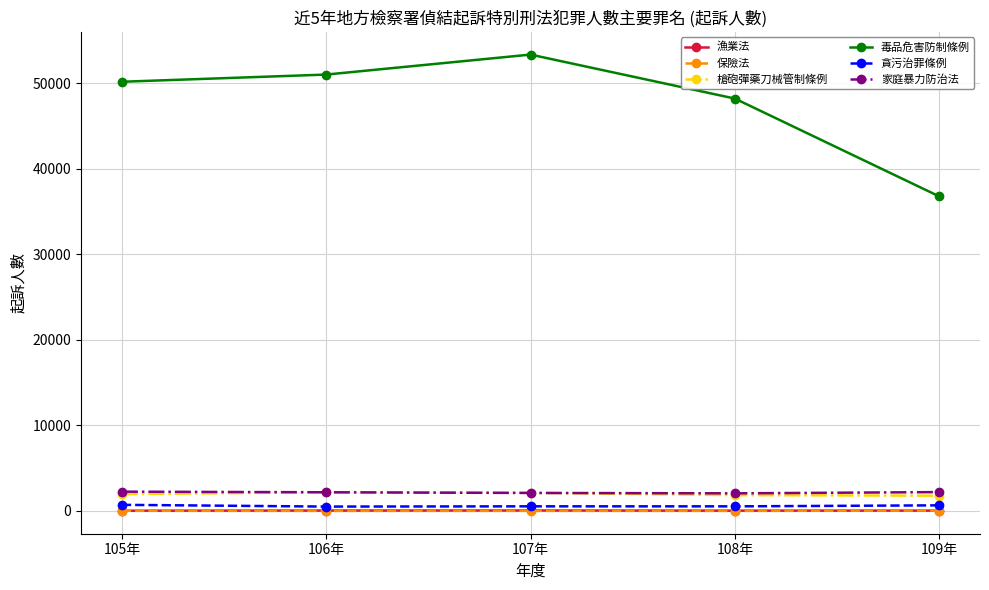

Which series has the largest total across all categories?

毒品危害防制條例